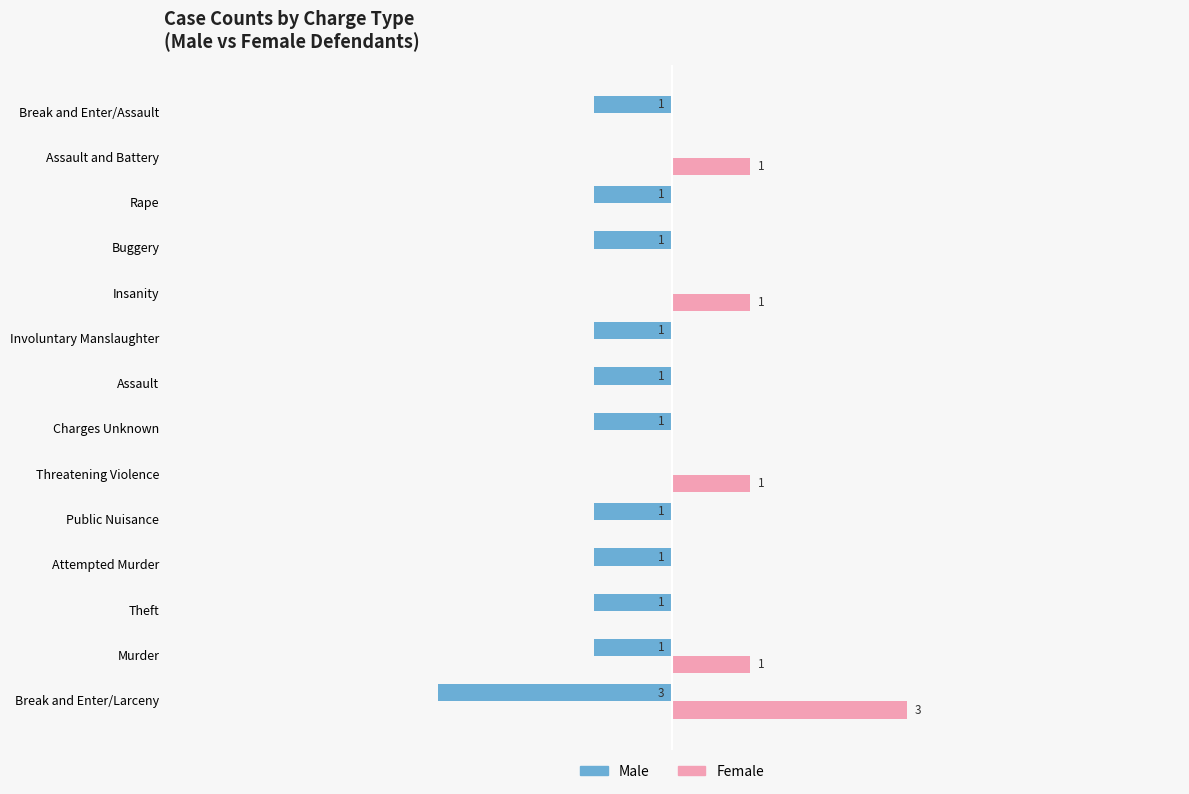

Which category has the highest value across all series?

Break and Enter/Larceny